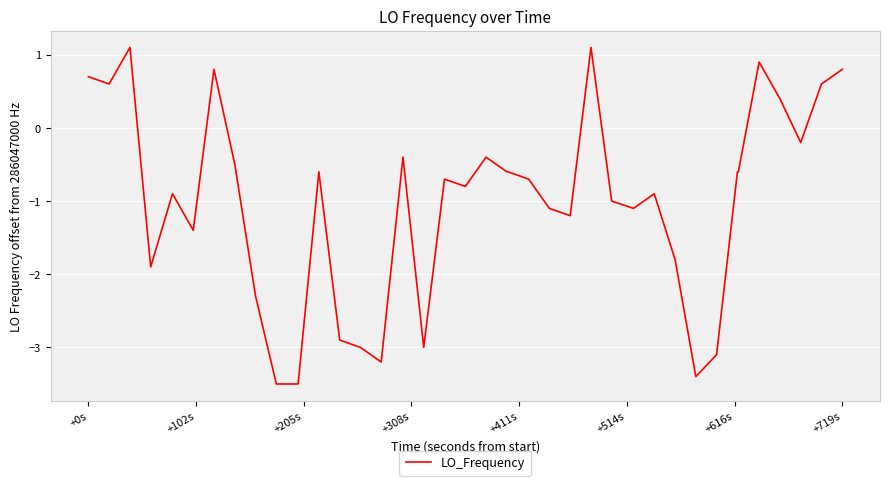

What is the maximum value shown in the chart?

1.1